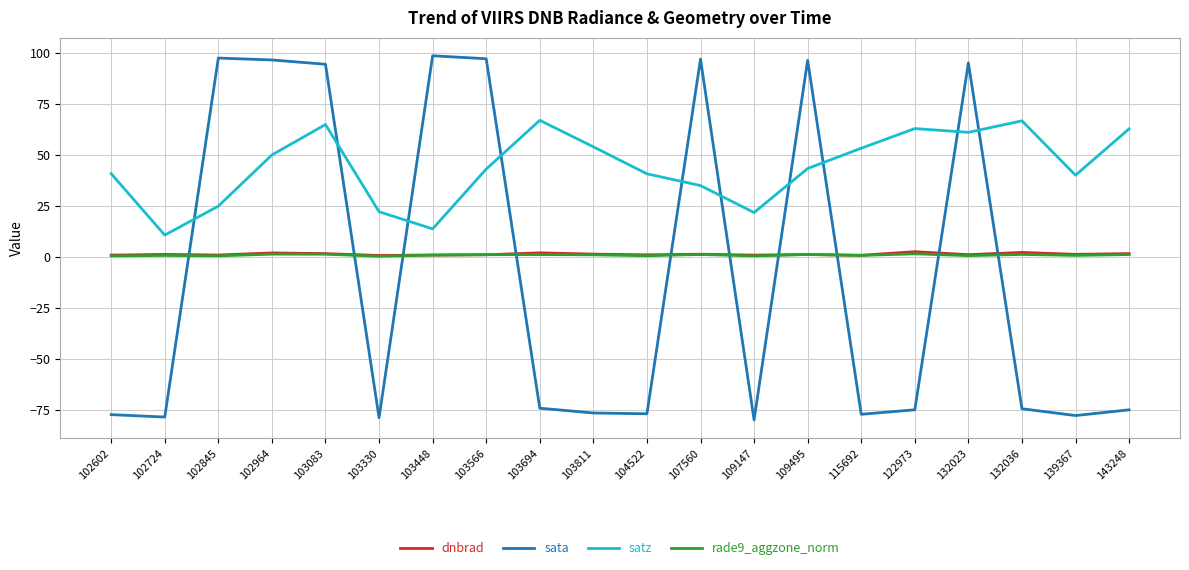

Which series has the widest spread of values?

sata